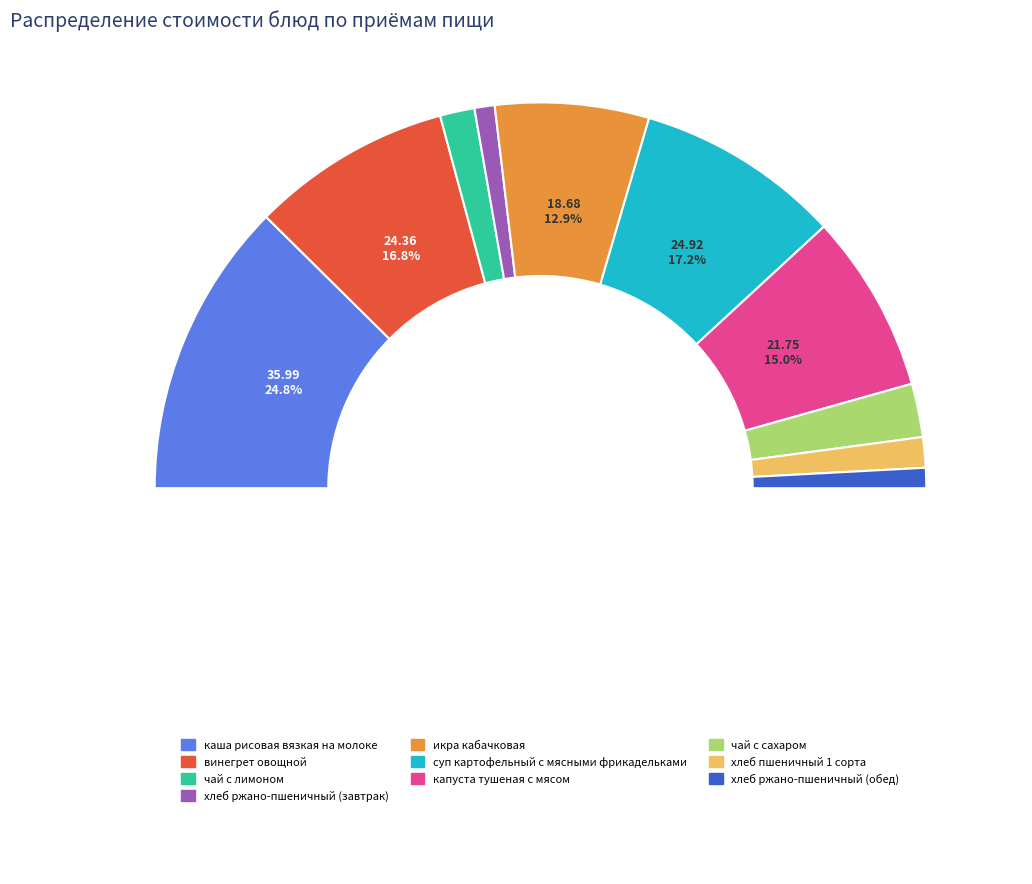

How many segments does this pie chart have?

10